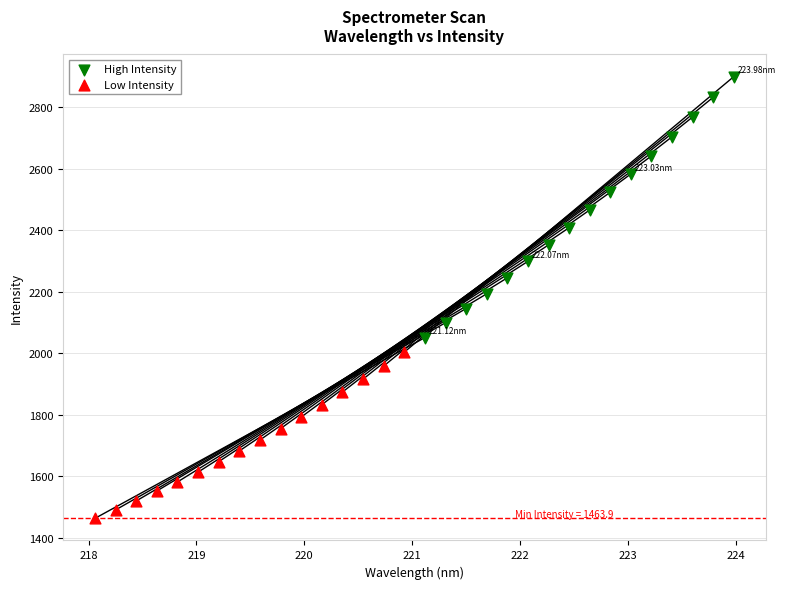

Which series has the widest spread of Y values?

High Intensity